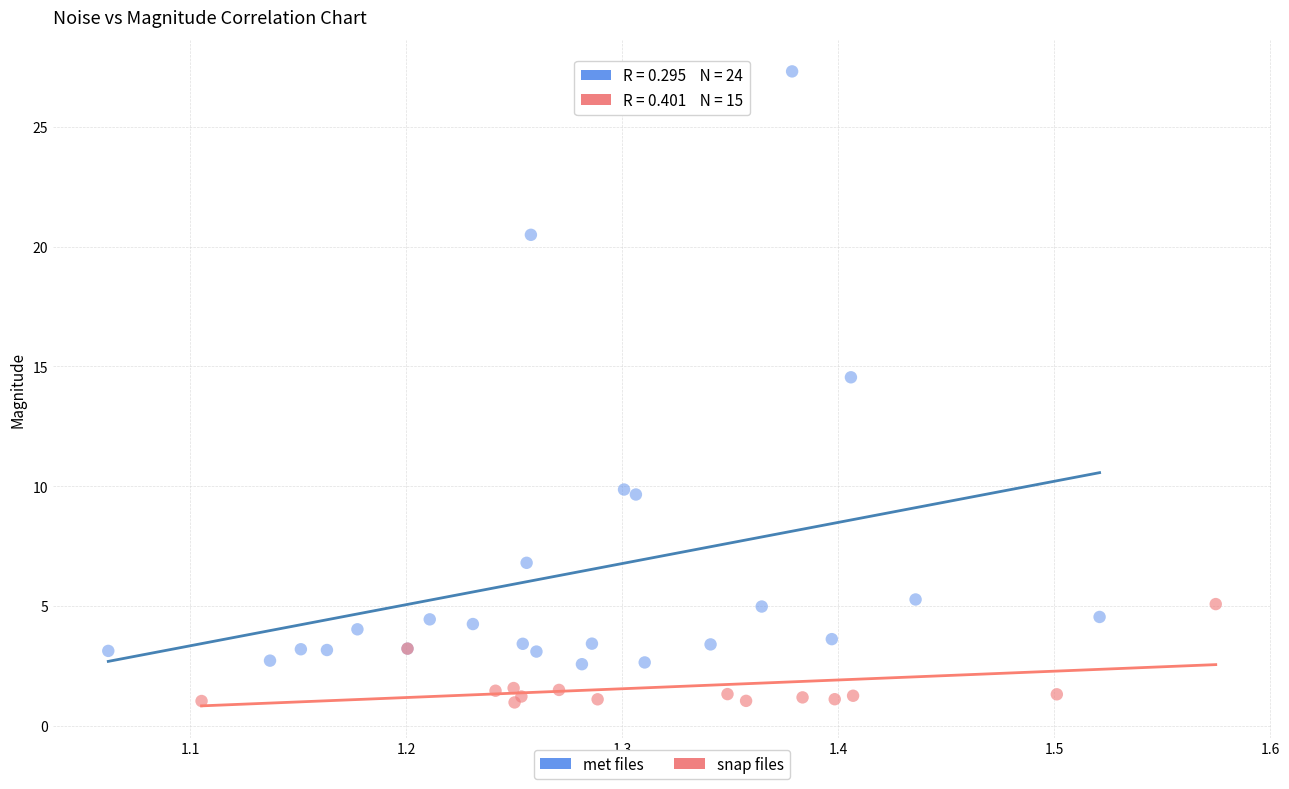

What are all the series names shown in the legend?

met files, snap files